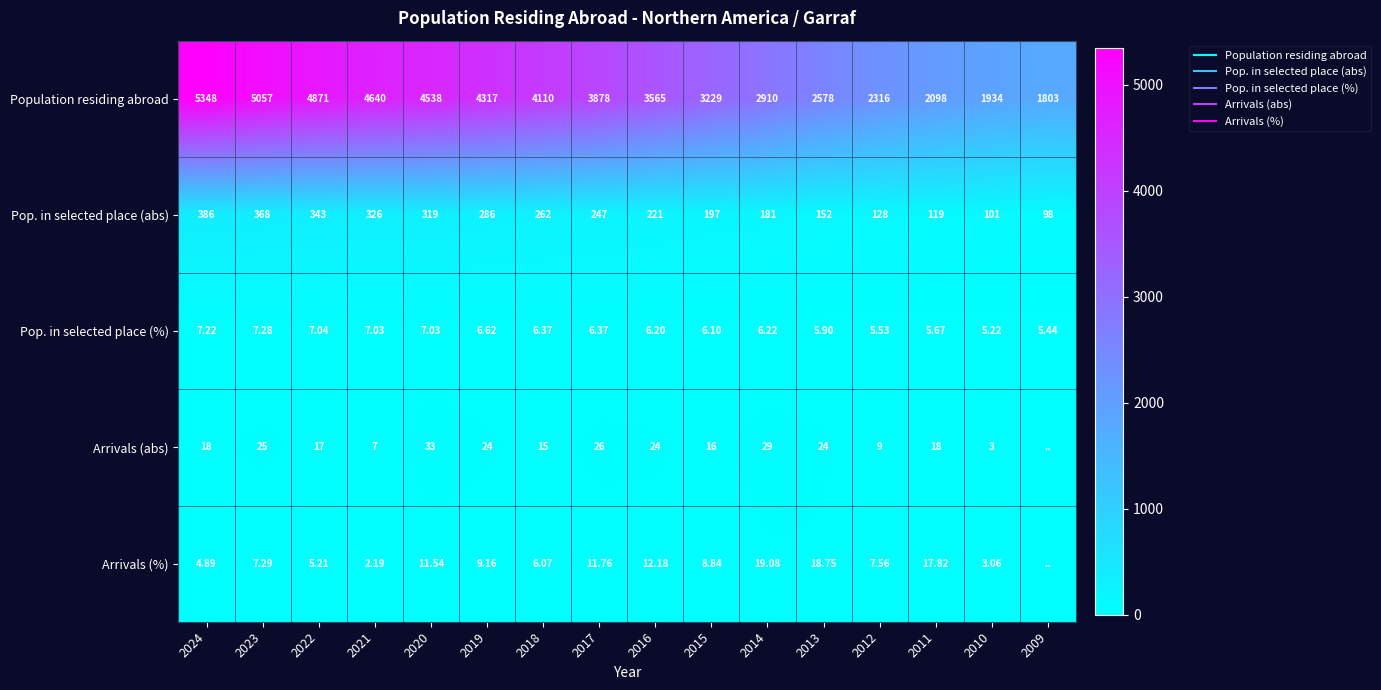

Count the number of data series in this chart.

5